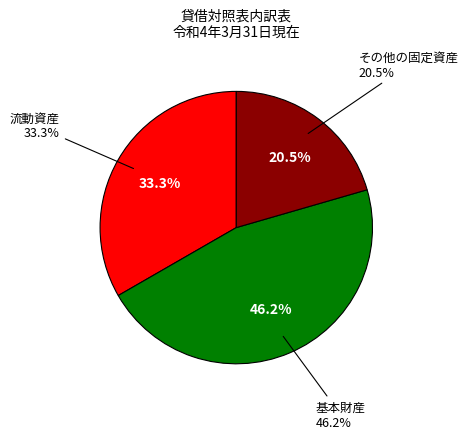

What percentage is the 流動資産 slice, to the nearest percent?

33%